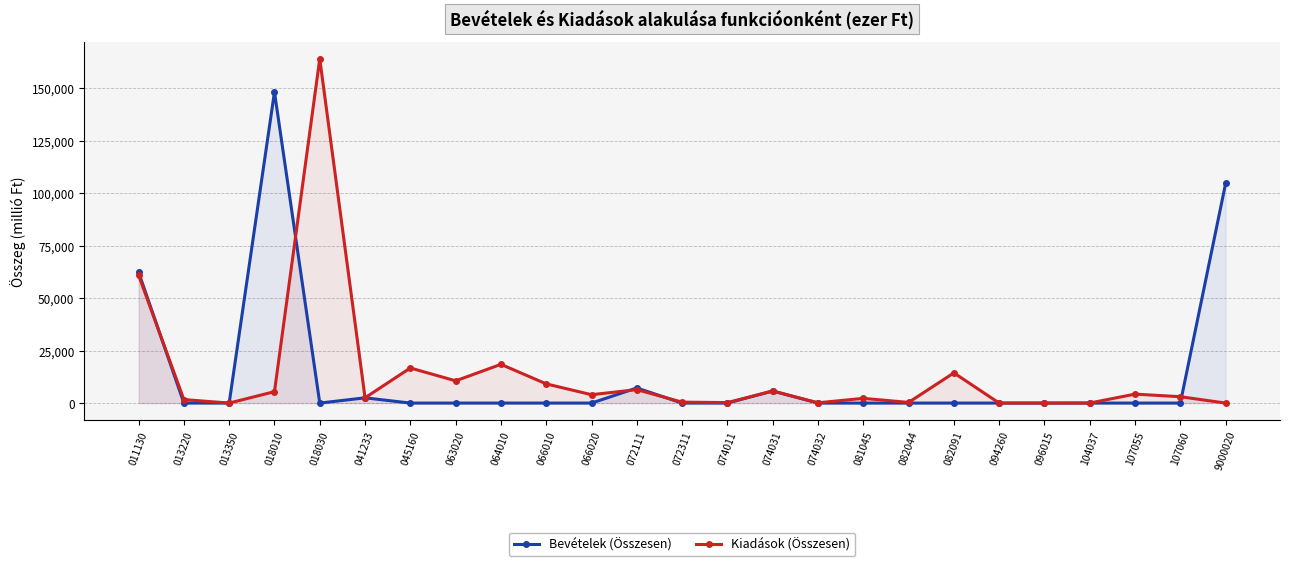

After their last crossing, which series has the higher values: Kiadások (Összesen) or Bevételek (Összesen)?

Bevételek (Összesen)